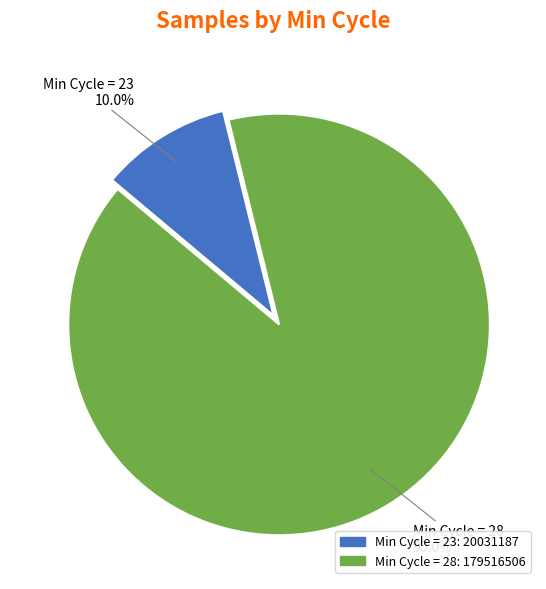

Does any single category account for the majority?

Yes